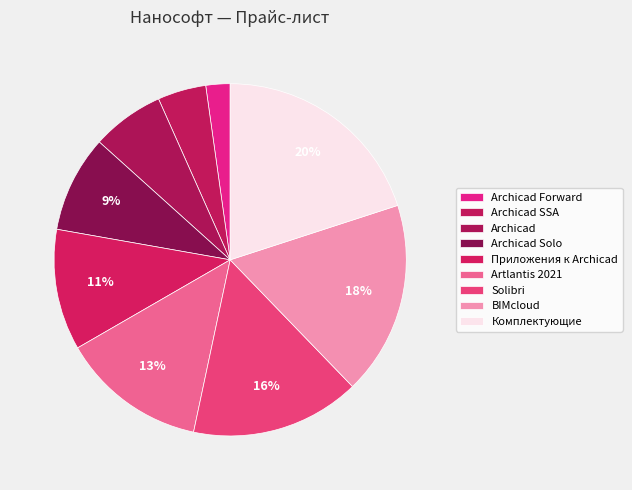

How many slices are in this pie chart?

9